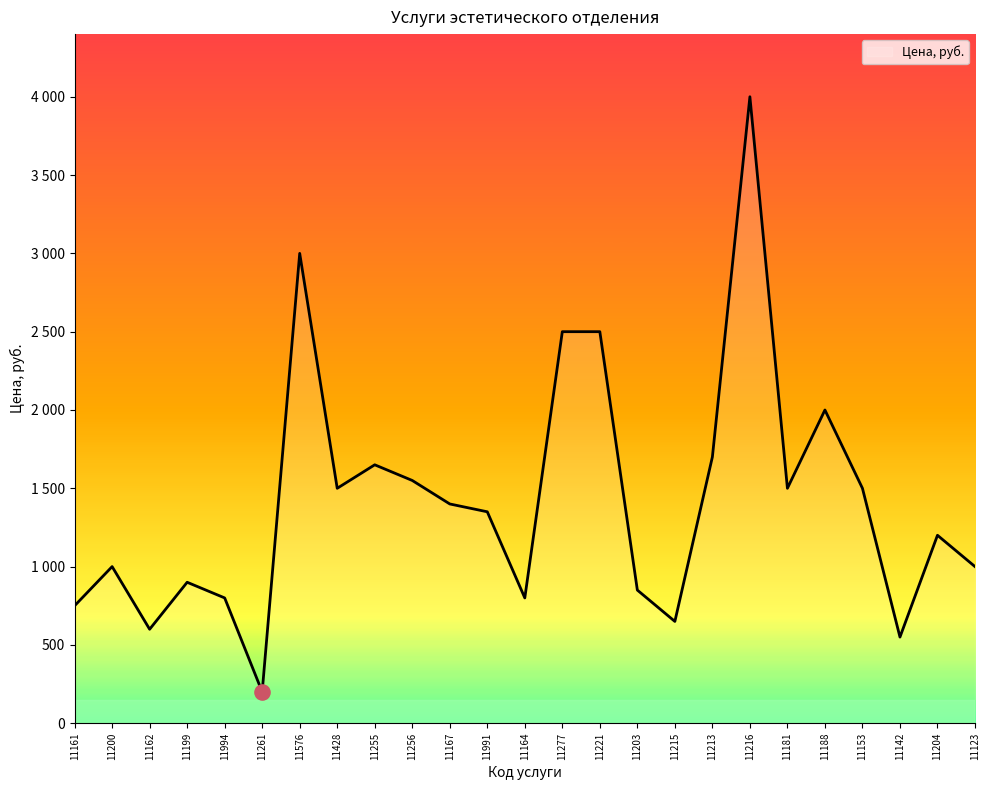

Which has a higher value, 11199 or 11215?

11199